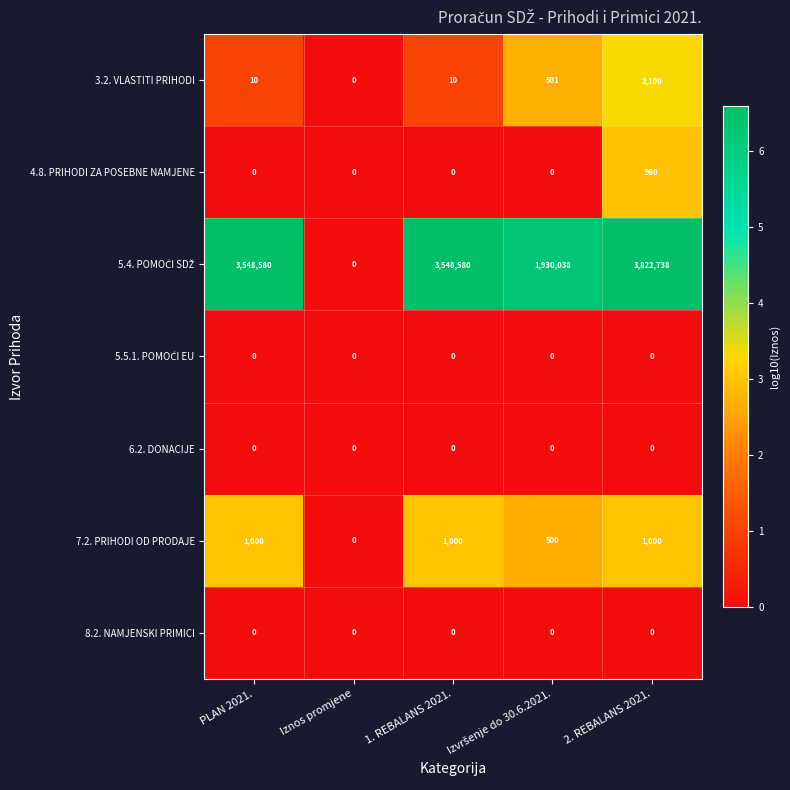

Which label corresponds to the largest value in the chart?

2. REBALANS 2021.